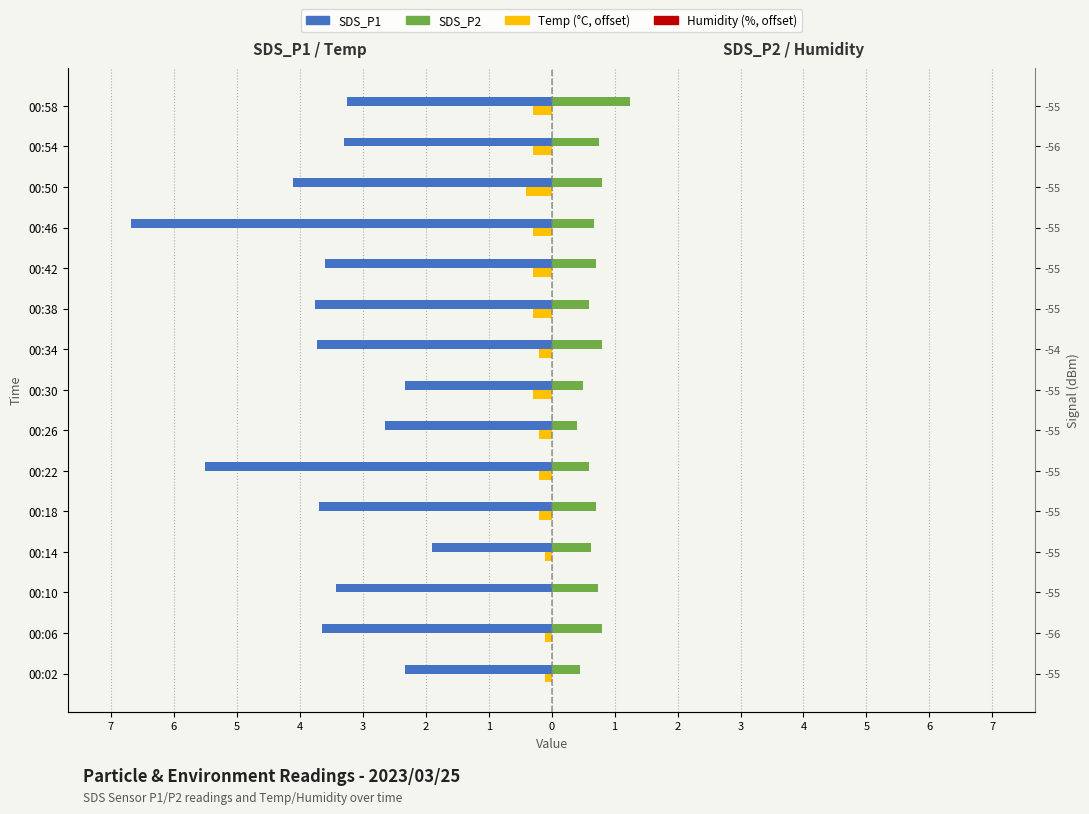

Reading left to right, what are all the values shown in this chart?

SDS_P1: -2.3	-3.6	-3.4	-1.9	-3.7	-5.5	-2.6	-2.3	-3.7	-3.8	-3.6	-6.7	-4.1	-3.3	-3.2
Temp (offset): -0.1	-0.1	0.0	-0.1	-0.2	-0.2	-0.2	-0.3	-0.2	-0.3	-0.3	-0.3	-0.4	-0.3	-0.3
SDS_P2: 0.5	0.8	0.7	0.6	0.7	0.6	0.4	0.5	0.8	0.6	0.7	0.7	0.8	0.8	1.2
Humidity (offset): 0.2	0.2	0.2	0.2	0.2	0.2	0.2	0.2	0.2	0.2	0.2	0.2	0.2	0.2	0.2